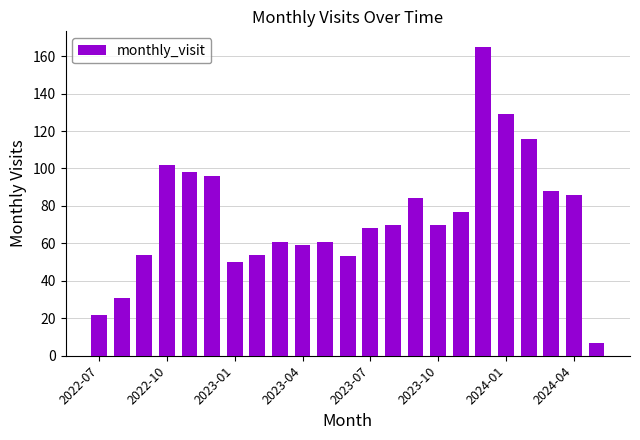

Reading left to right, what are all the values shown in this chart?

22	31	54	102	98	96	50	54	61	59	61	53	68	70	84	70	77	165	129	116	88	86	7